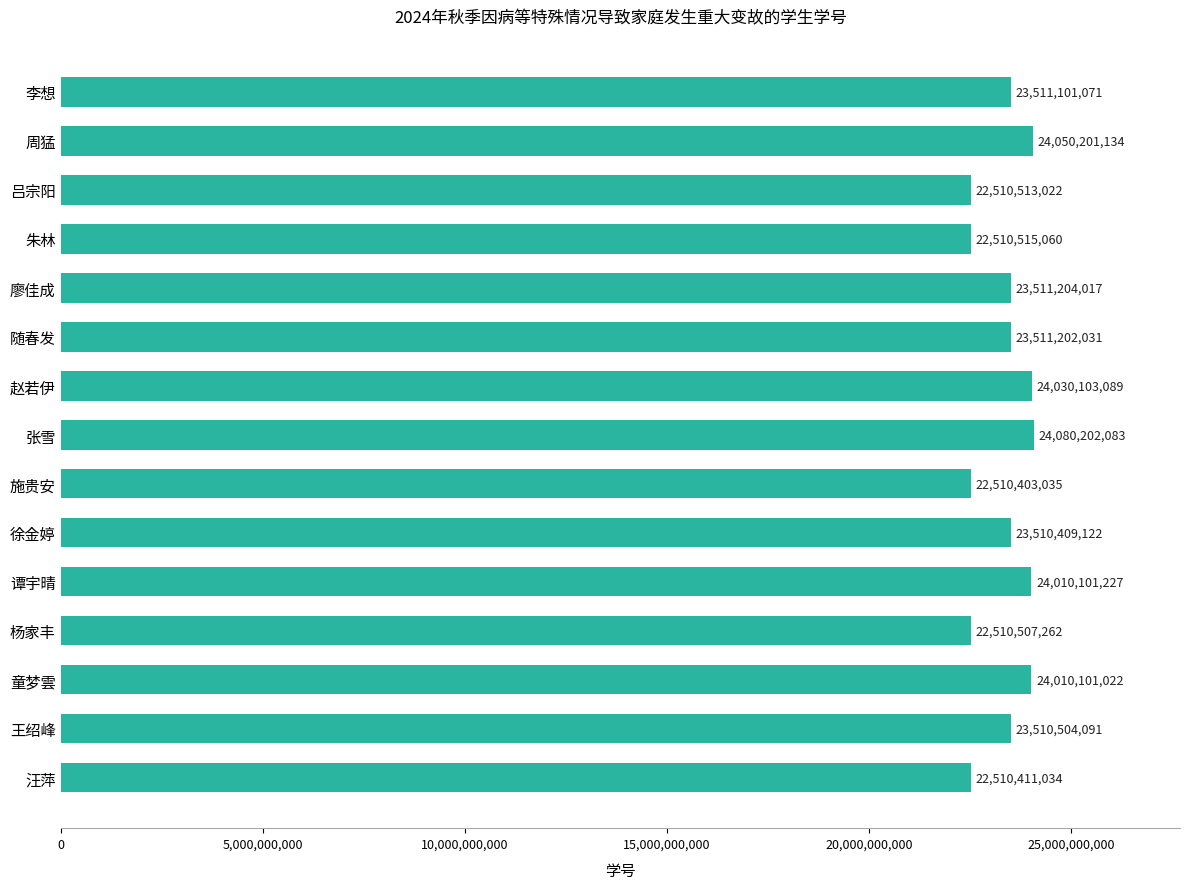

Which category has the highest value across all series?

张雪